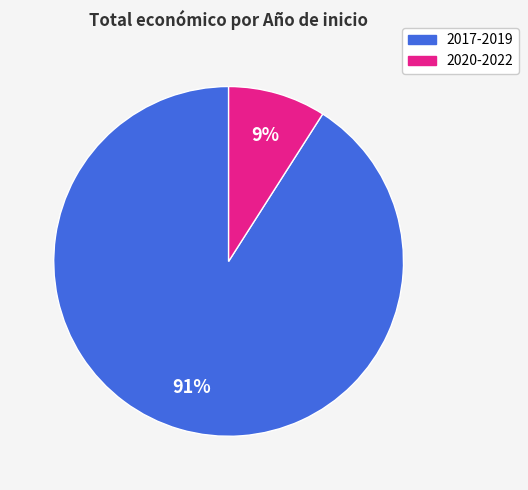

Is there a majority slice in this chart?

Yes